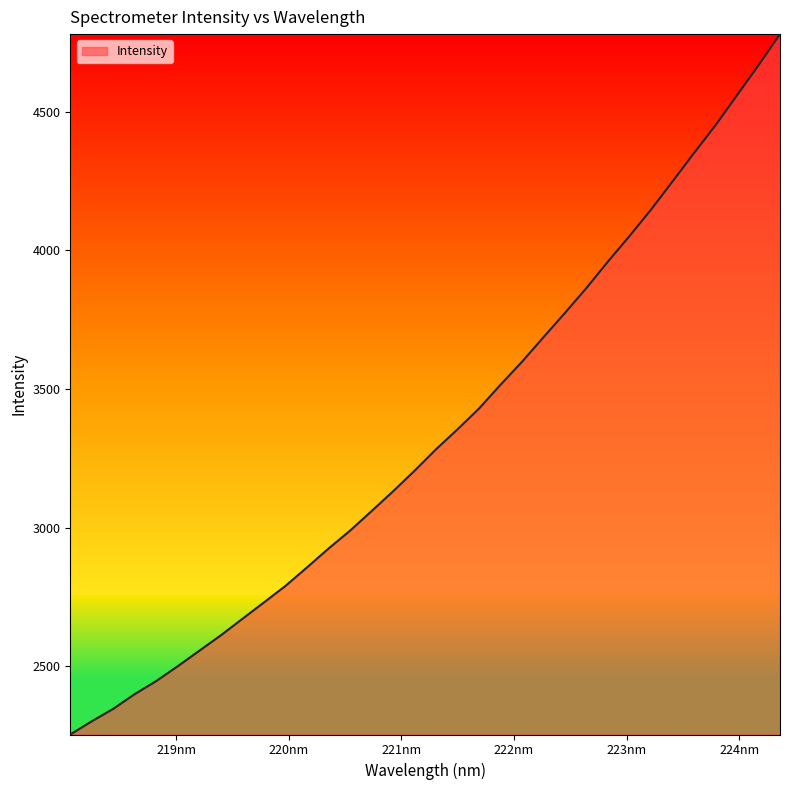

What is the maximum value shown in the chart?

4779.6